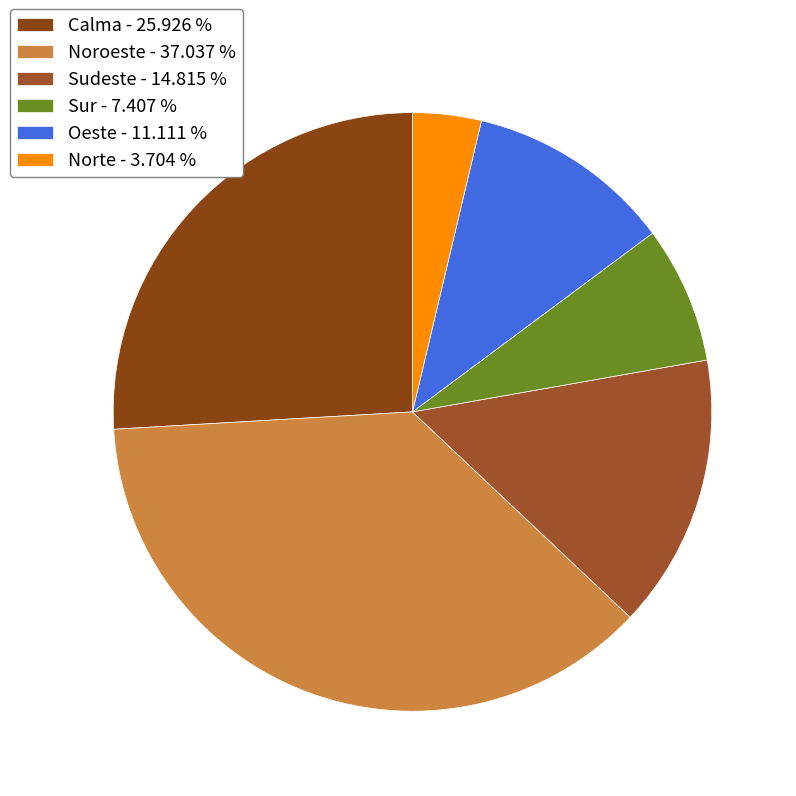

To the nearest percent, what percentage of the pie is Sur?

7%